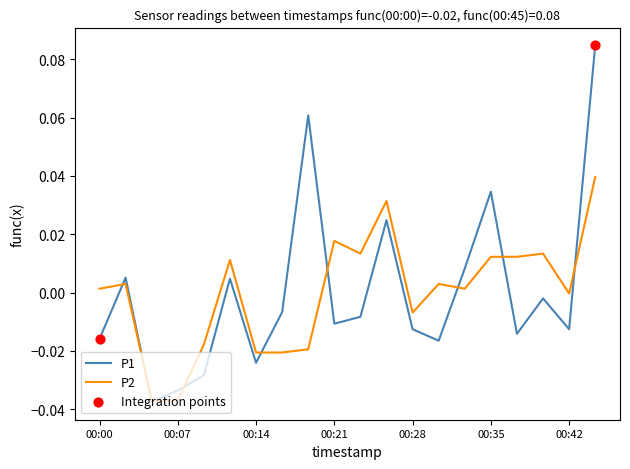

Rank the series by their maximum value, from lowest to highest.

P2, P1